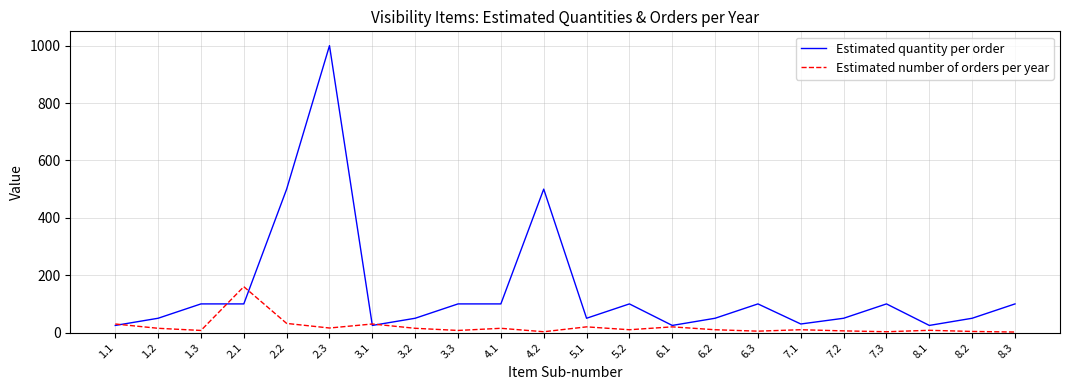

Which series changed the most between 2.2 and 3.3?

Estimated quantity per order